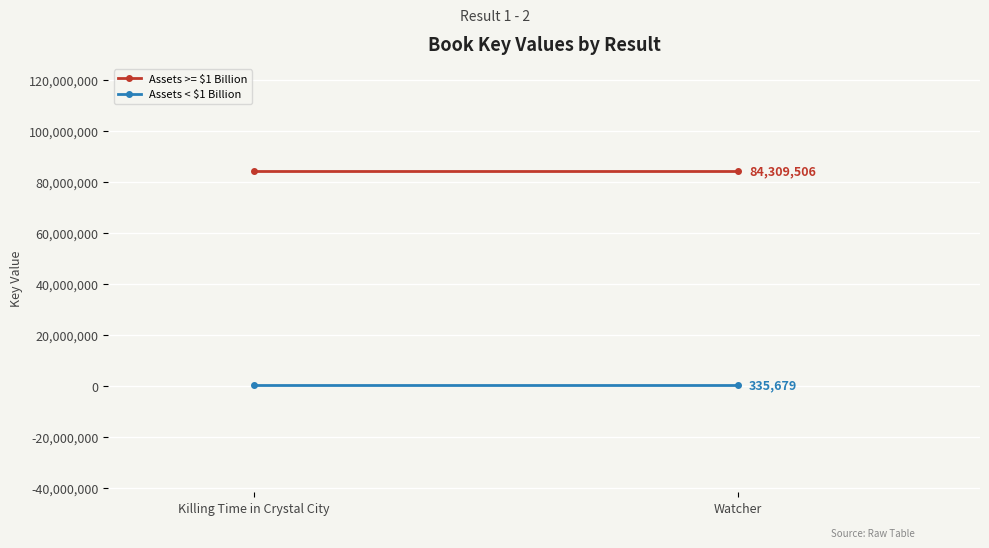

At how many categories does at least one series exceed 71262670?

2